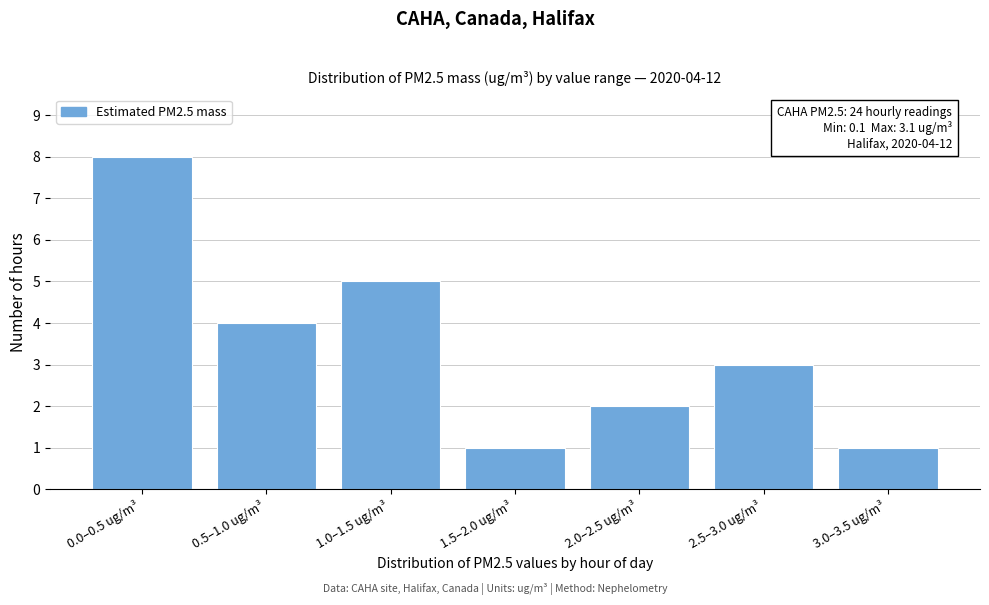

Reading left to right, extract all data points from this chart.

8	4	5	1	2	3	1